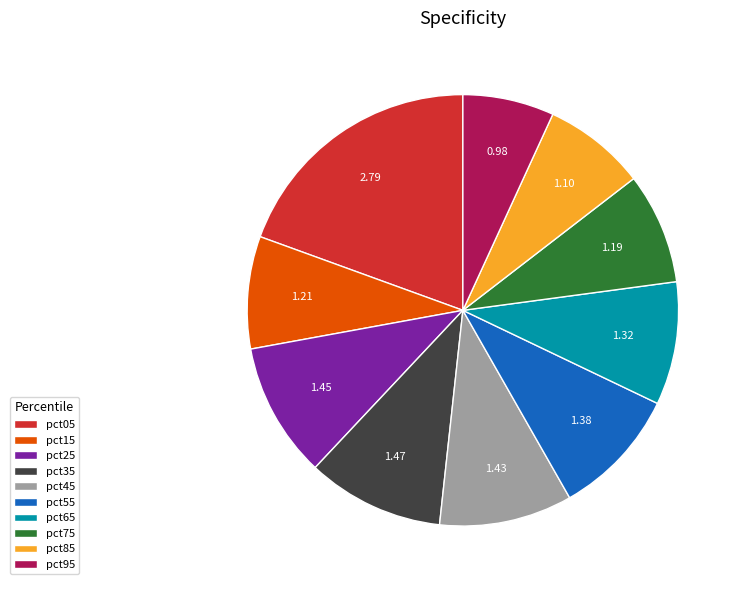

What is the largest slice in the pie chart?

pct05